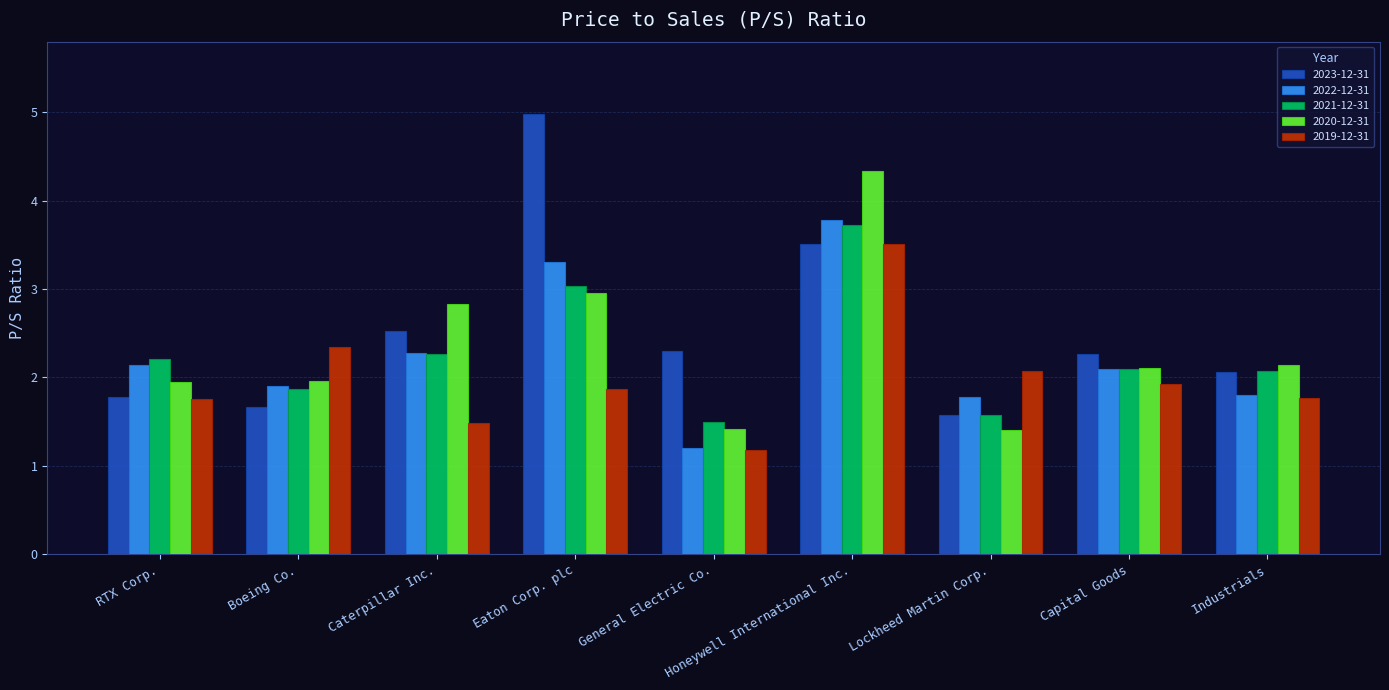

Is it true that 2021-12-31 equals 3.4 at Industrials?

False